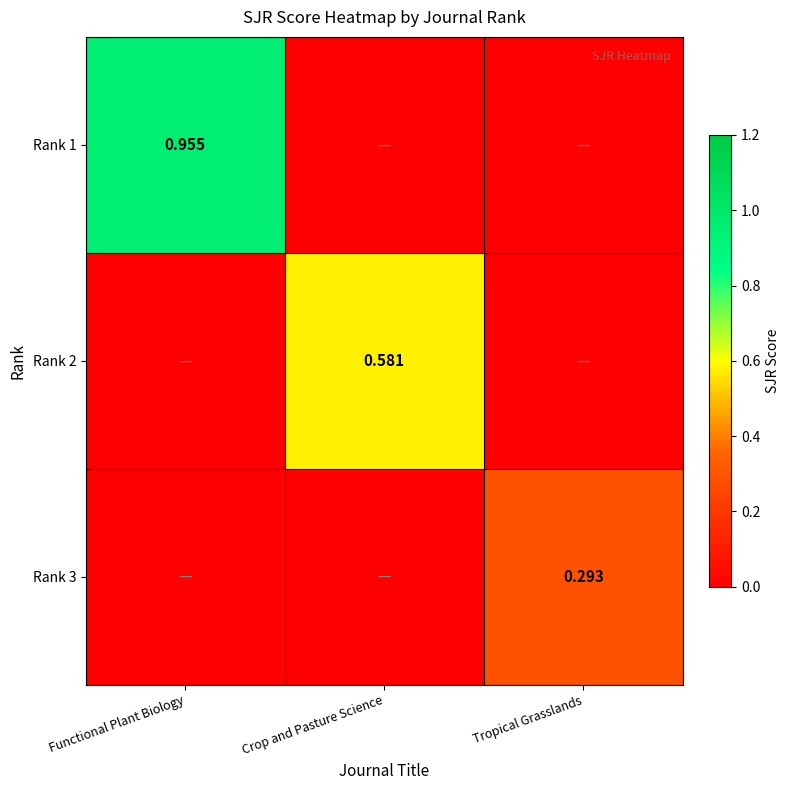

Rank the categories by Rank 1 value from highest to lowest.

Functional Plant Biology, Crop and Pasture Science, Tropical Grasslands